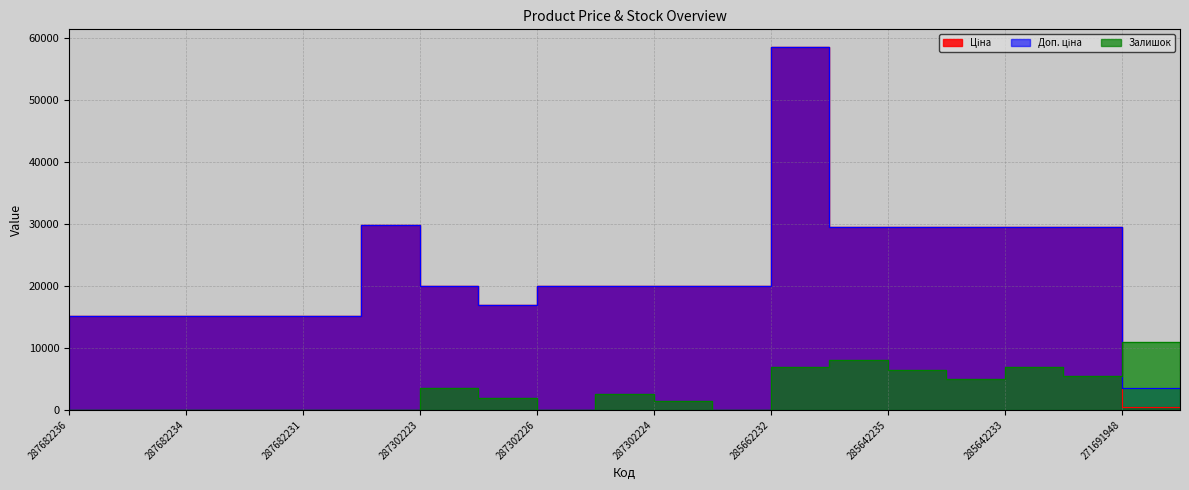

Reading left to right, list all the values displayed in this chart.

Ціна: 15120.0	15120.0	15120.0	15120.0	15120.0	29747.2	19964.2	16976.3	19964.2	19964.2	19964.2	19964.2	58426.5	29491.5	29491.5	29491.5	29491.5	29491.5	443.1	443.1
Доп. ціна: 15120.0	15120.0	15120.0	15120.0	15120.0	29747.2	19964.2	16976.3	19964.2	19964.2	19964.2	19964.2	58426.5	29491.5	29491.5	29491.5	29491.5	29491.5	3545.0	3545.0
Залишок: 0.0	0.0	0.0	0.0	0.0	0.0	3500.0	2000.0	0.0	2500.0	1500.0	0.0	7000.0	8000.0	6500.0	5000.0	7000.0	5500.0	11000.0	6500.0